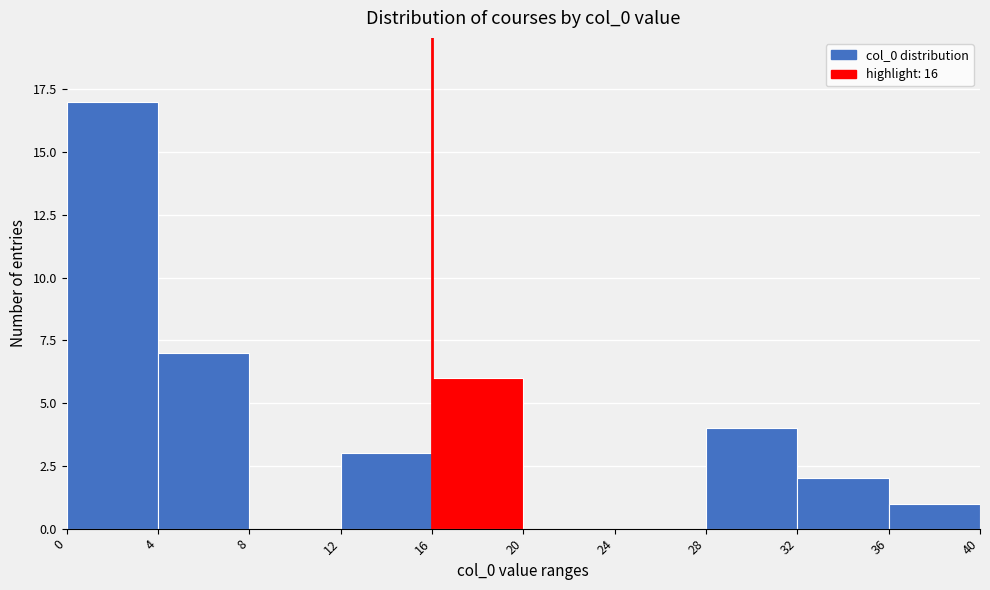

How tall is the bar that spans 0 to 4 on the x-axis? The values are not printed on the chart, so give them approximately, as read against the axis.

17